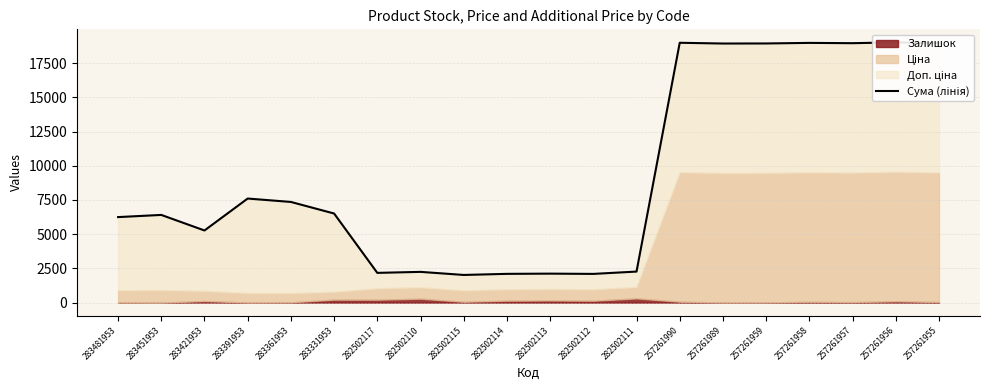

Where does the data first go above 6511?

283391953